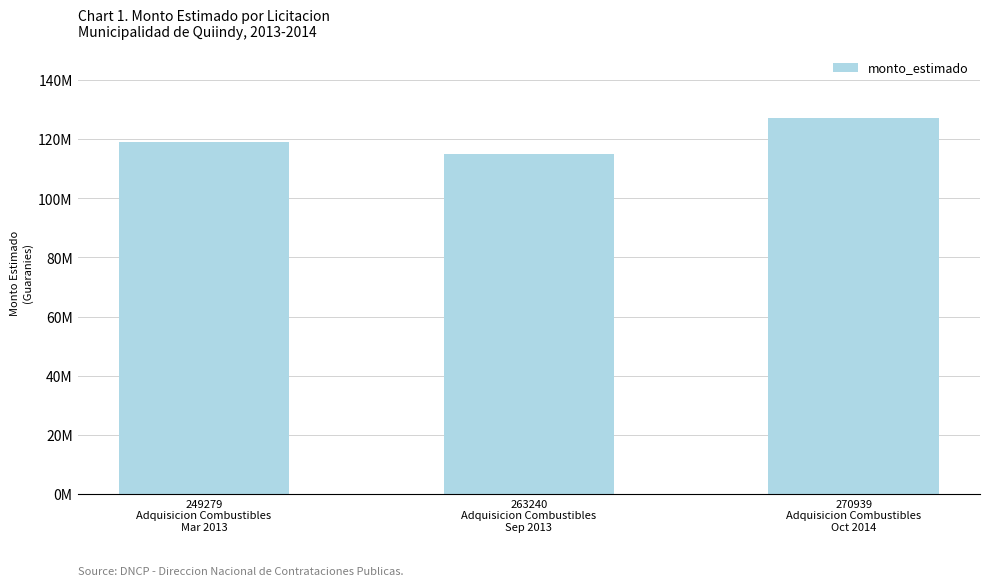

List the labels in order of value, smallest first.

263240
Adquisicion Combustibles
Sep 2013, 249279
Adquisicion Combustibles
Mar 2013, 270939
Adquisicion Combustibles
Oct 2014